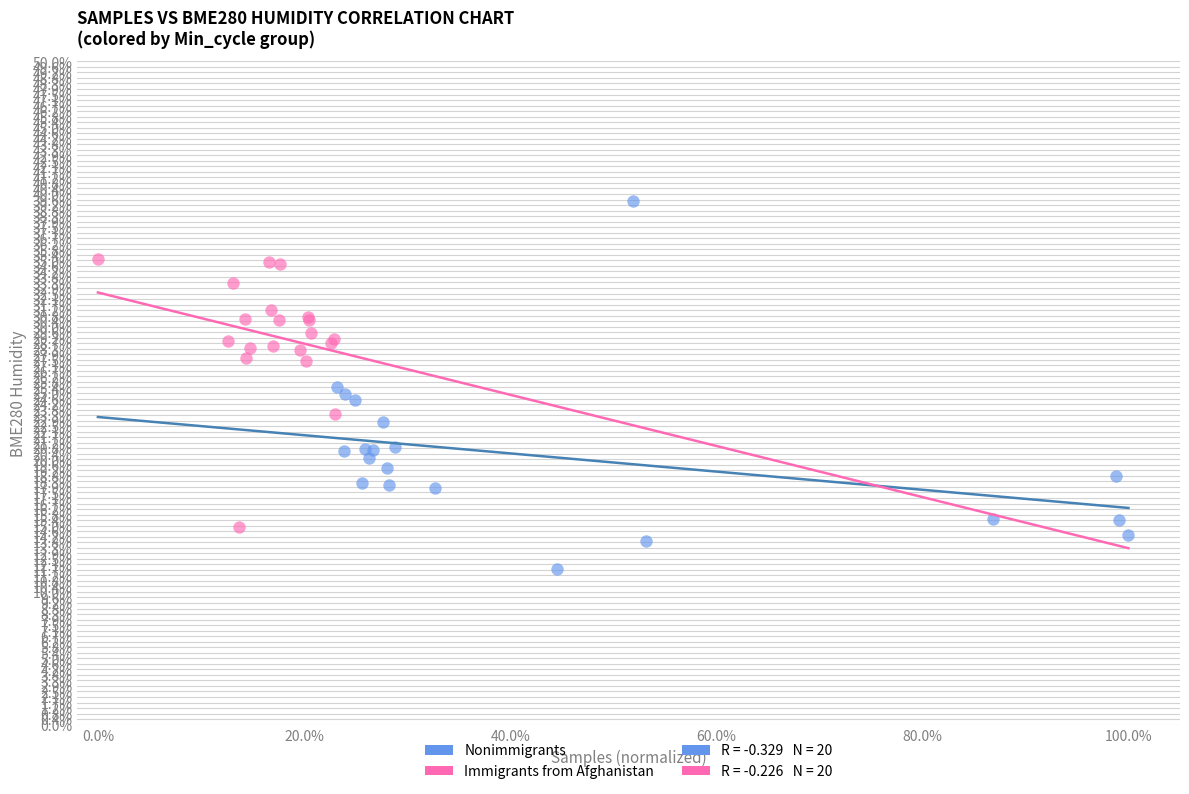

Which series contains the highest Y value?

Nonimmigrants